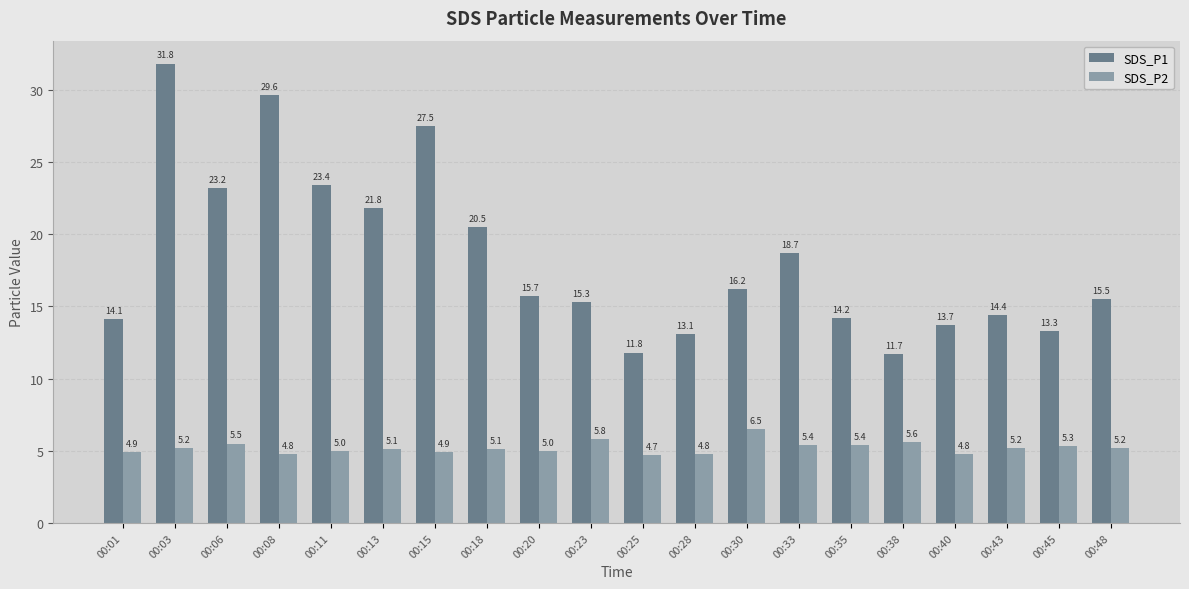

Which series has the largest total across all categories?

SDS_P1